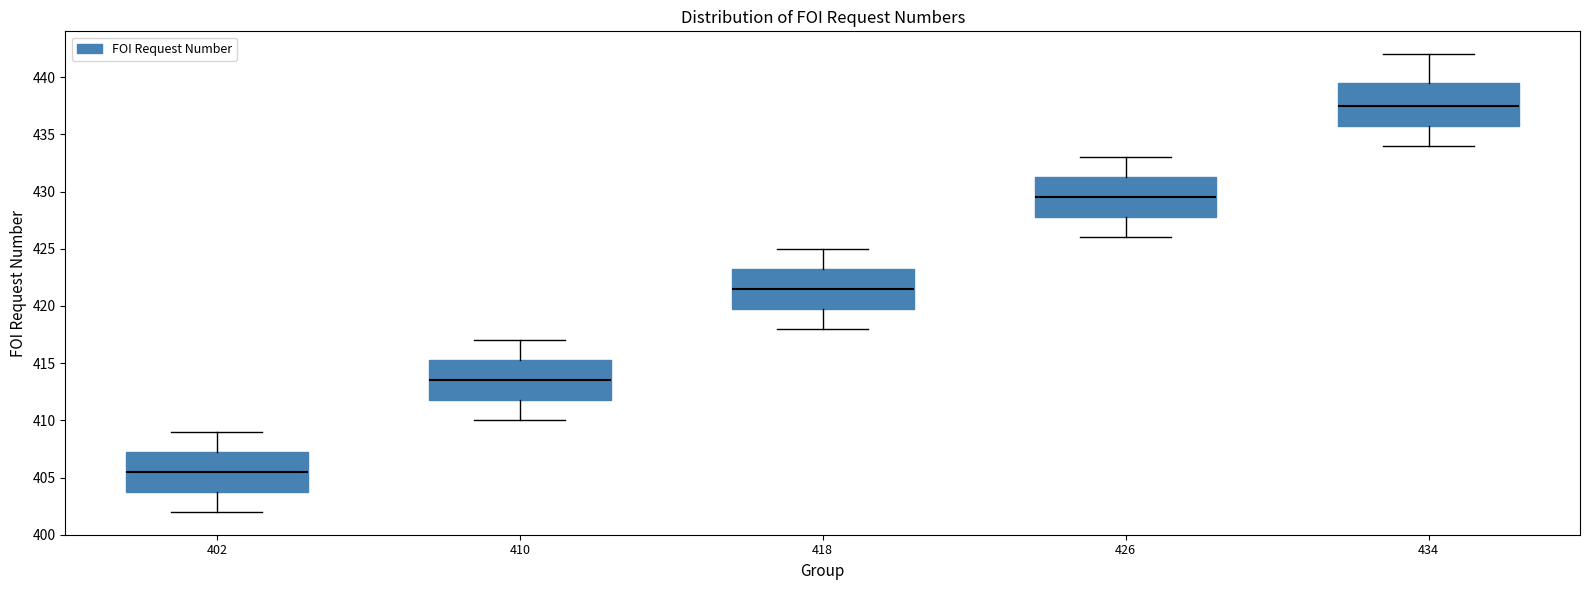

Where does the lower whisker of the box at x = 426 end on the y-axis? The values are not printed on the chart, so give them approximately, as read against the axis.

426.0